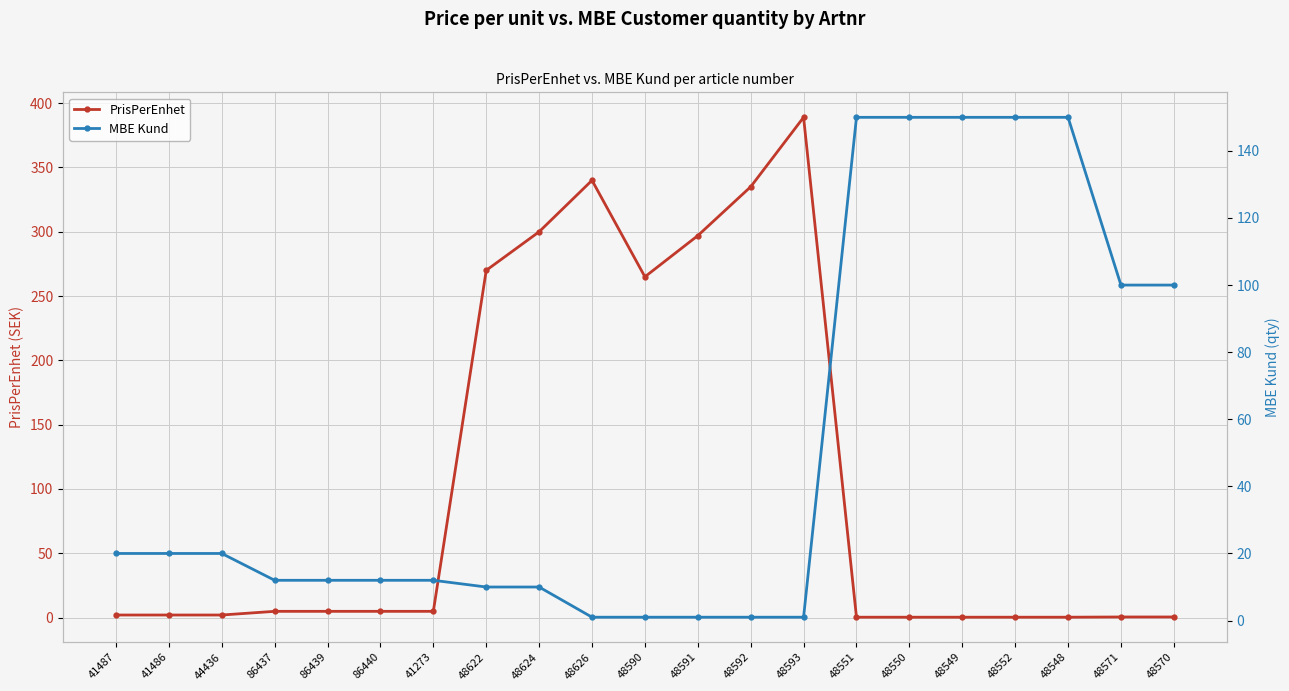

At which label does MBE Kund first exceed 12?

41487